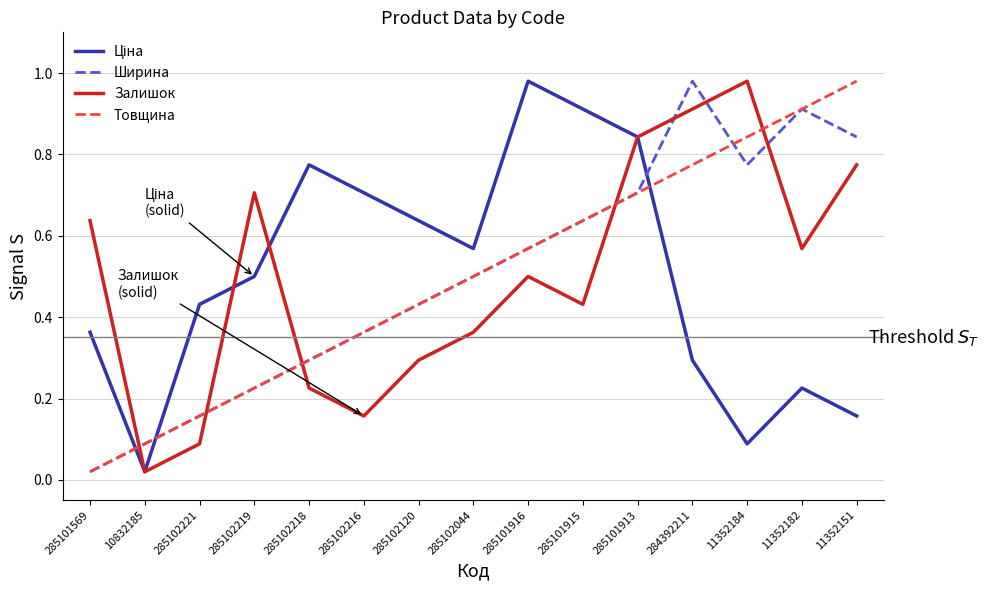

At which label is Залишок closest to 0?

10832185